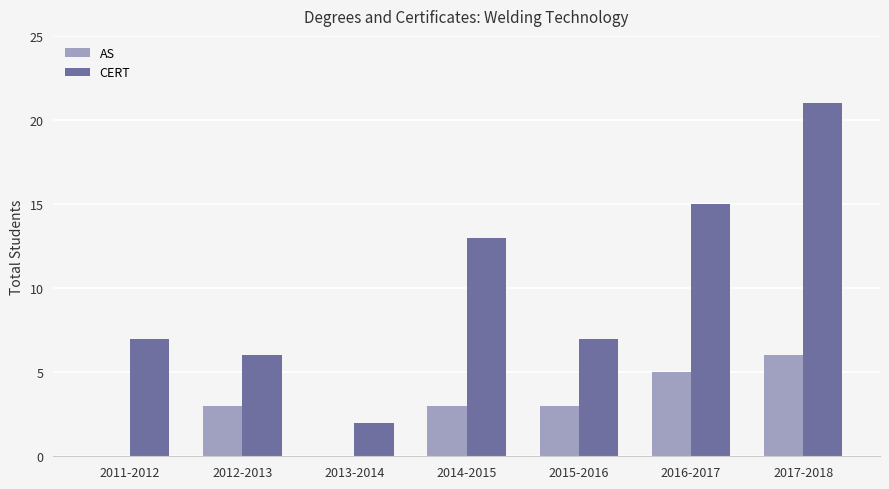

Does the chart contain stacked bars?

No